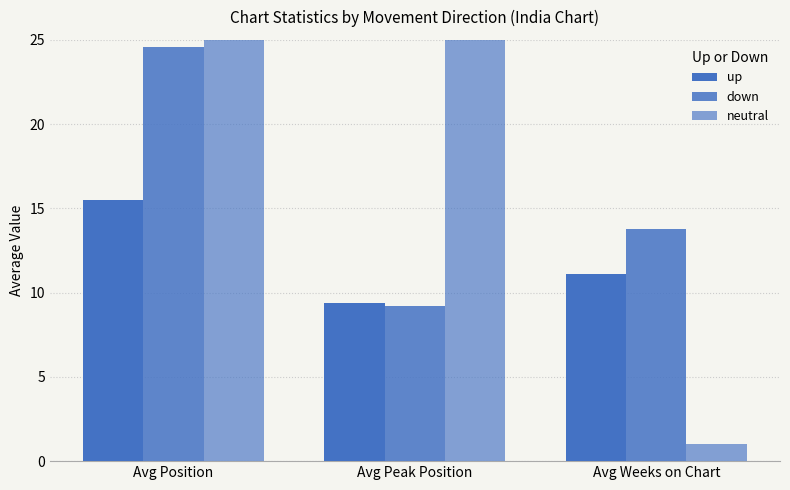

What are all the series names shown in the legend?

up, down, neutral